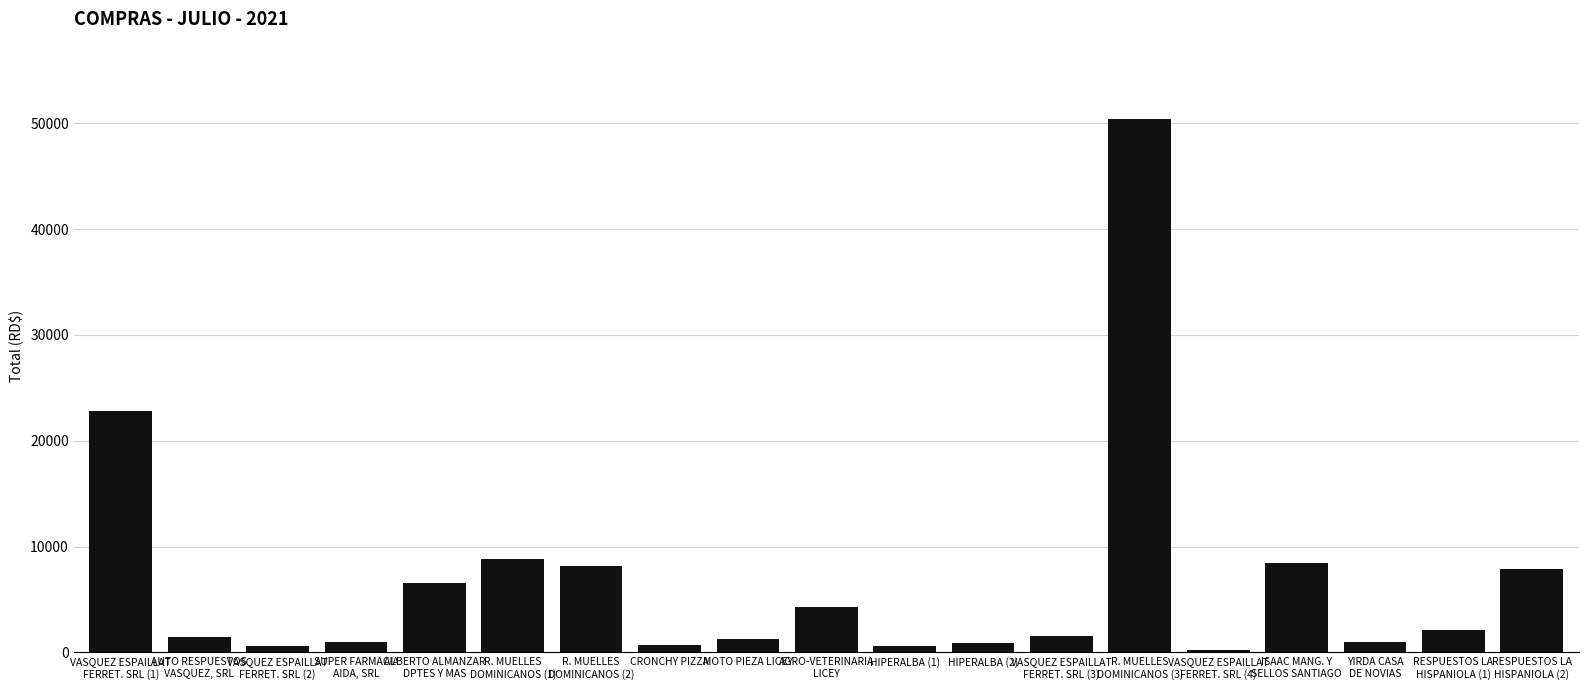

What is the value of the 5th bar from the left?

6608.0